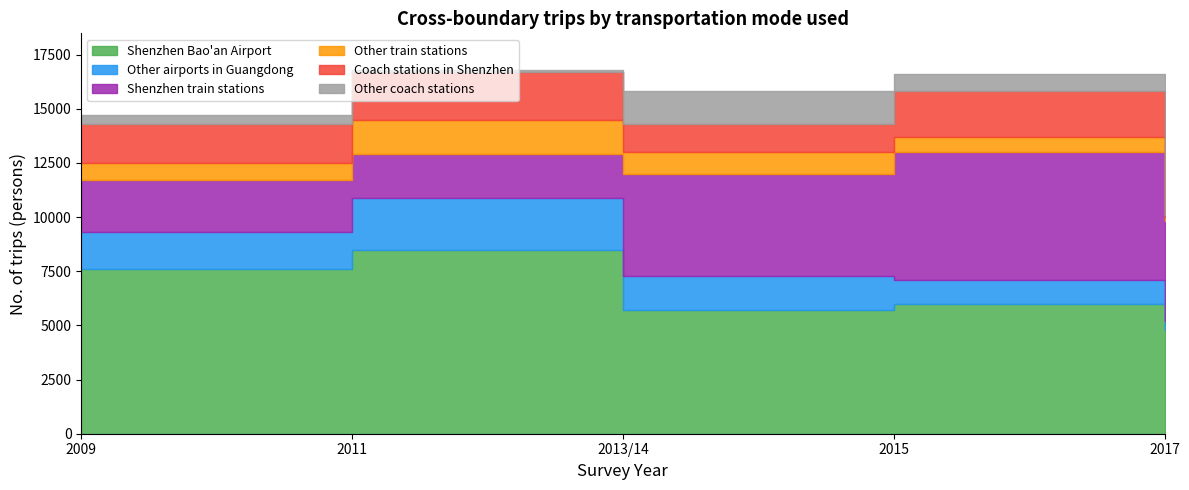

What is the difference between the maximum and minimum values in the Coach stations in Shenzhen series?

2100